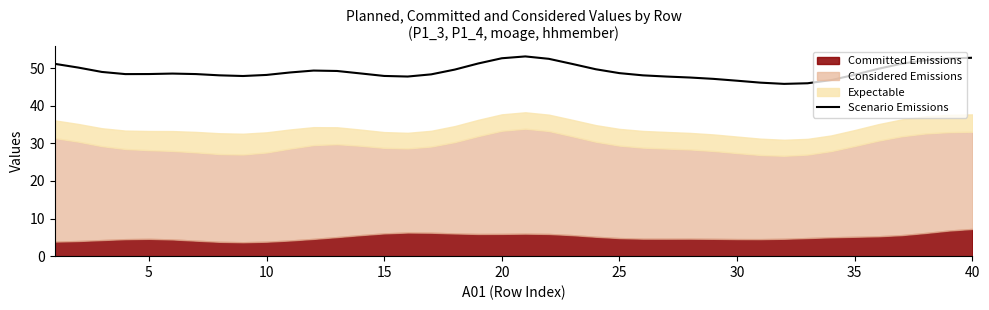

What is the value of the 32nd point from the left?

45.8